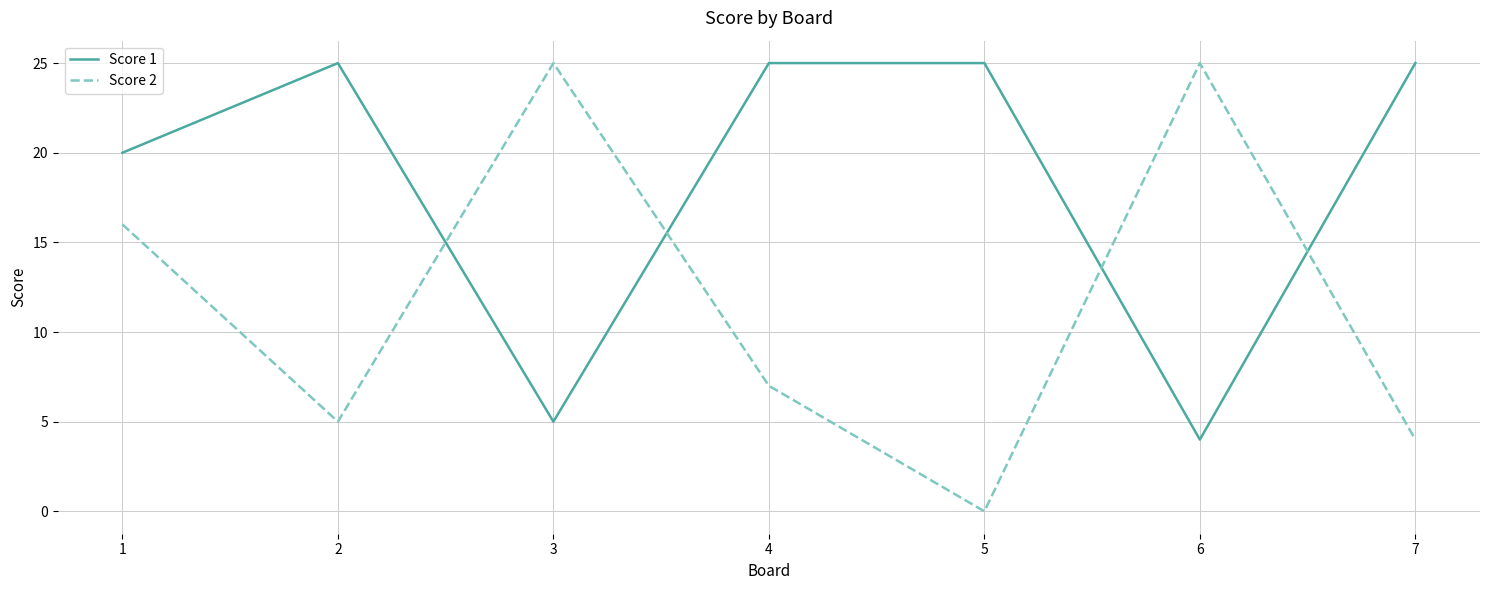

Where is the first local minimum for Score 2?

2